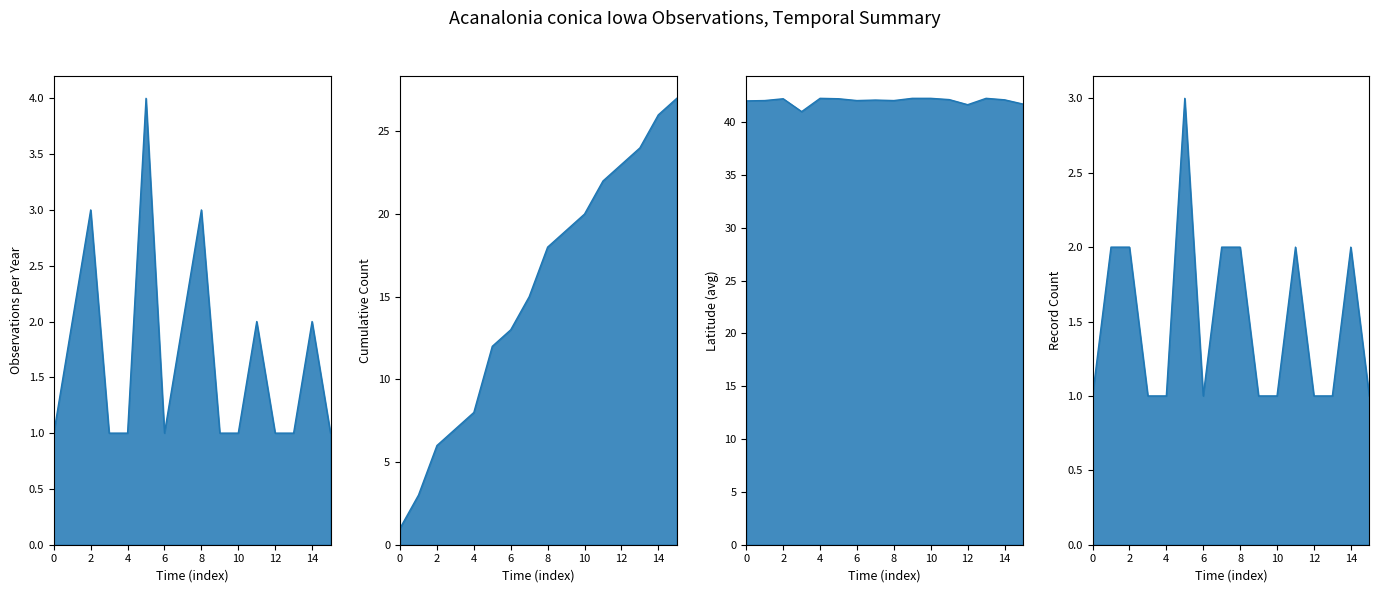

How many values in the Observations per Year series exceed 1?

7